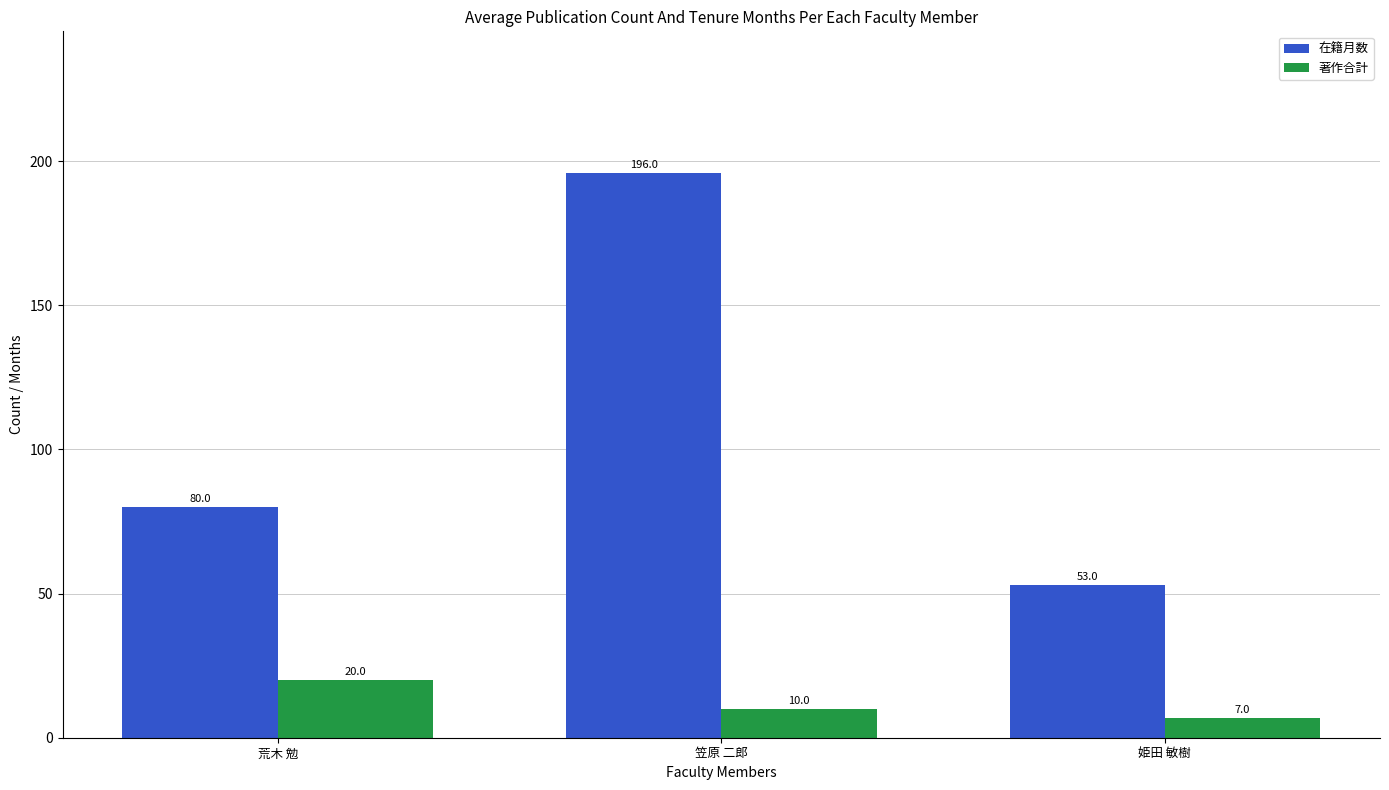

The value of 在籍月数 at 姫田 敏樹 is 22. True or false?

False